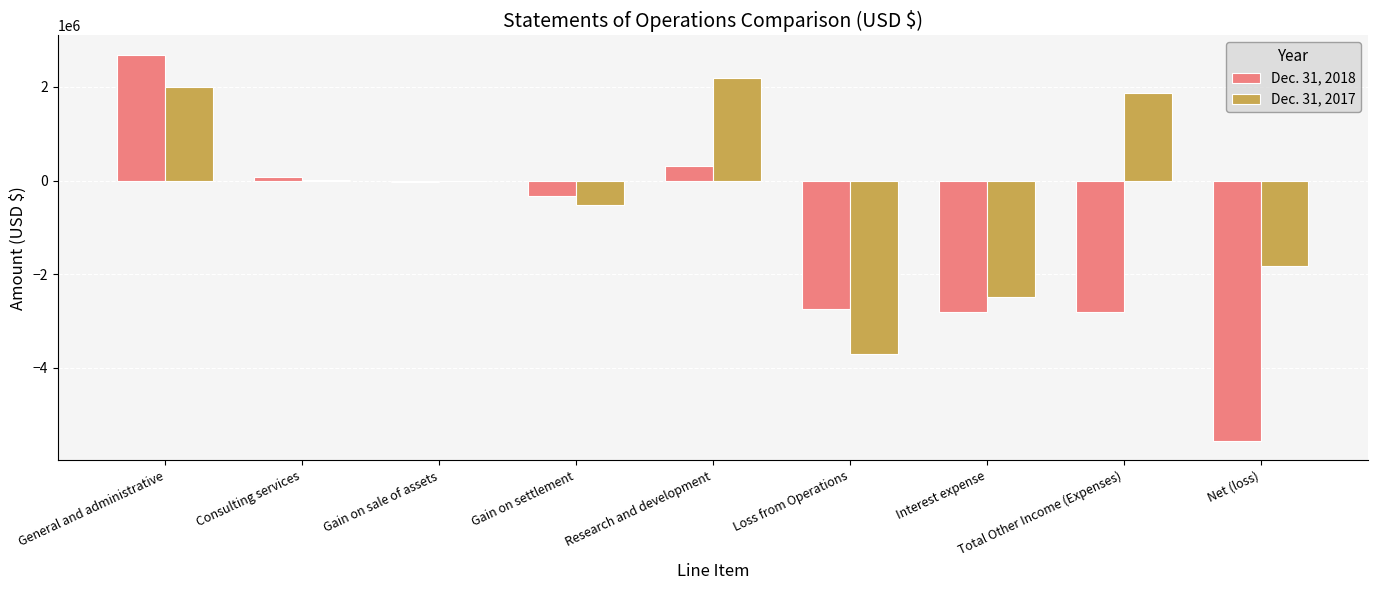

The Dec. 31, 2018 series shows 4244675 at General and administrative. True or false?

False